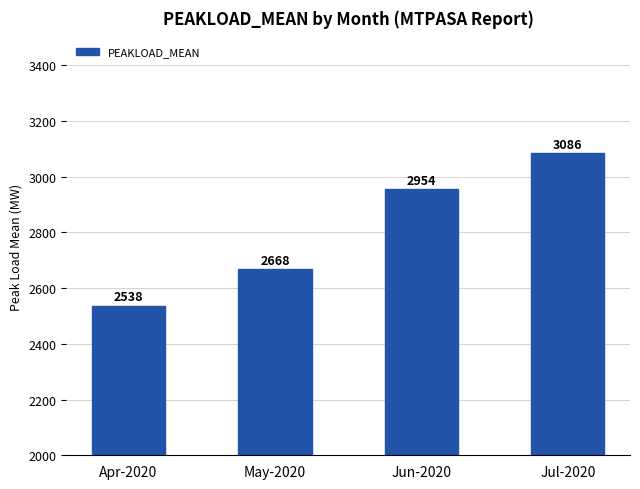

Read the value at Jul-2020.

3086.0